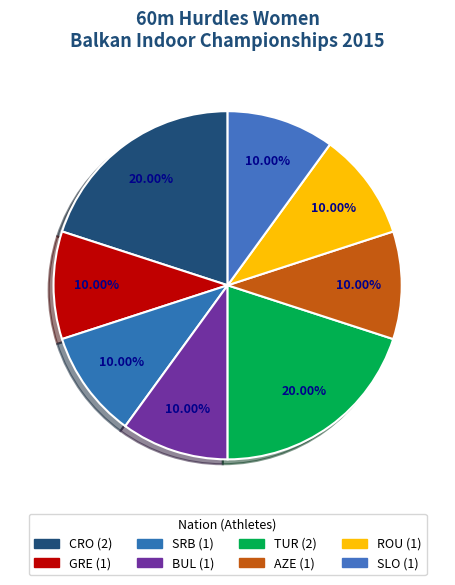

To the nearest percent, what is the difference between the largest and smallest slice percentages?

10%